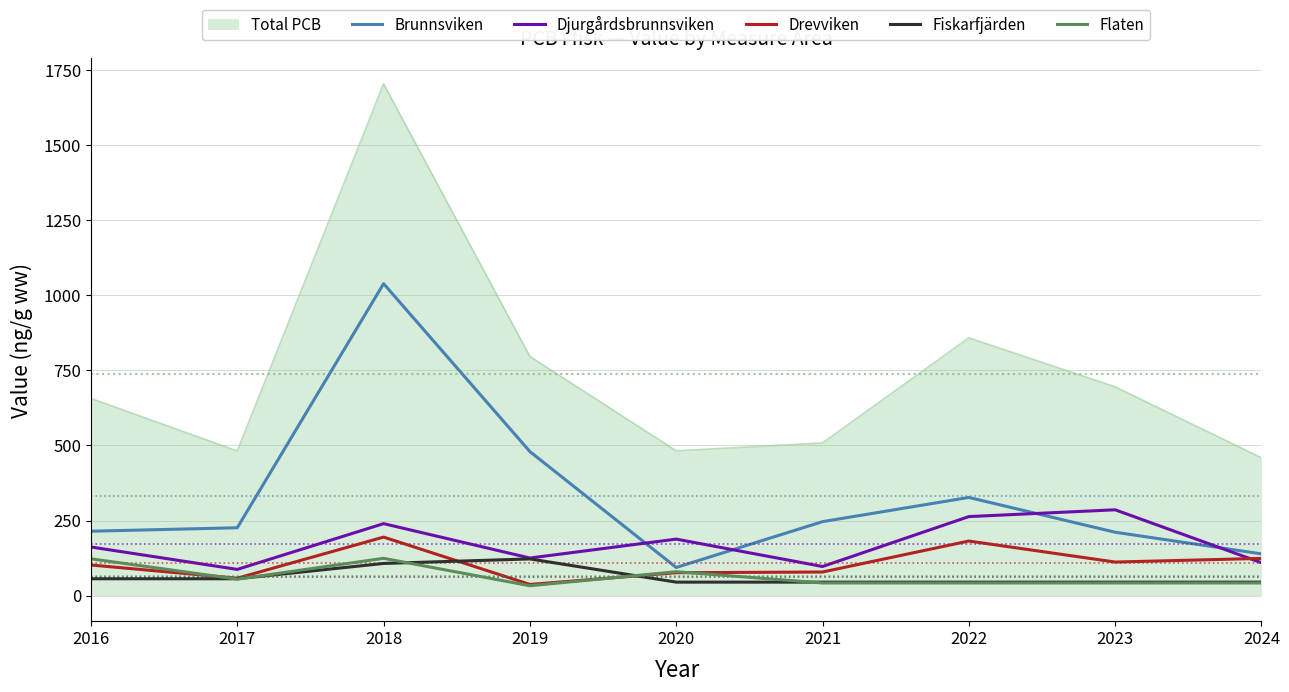

What is the maximum value for Drevviken?

194.7